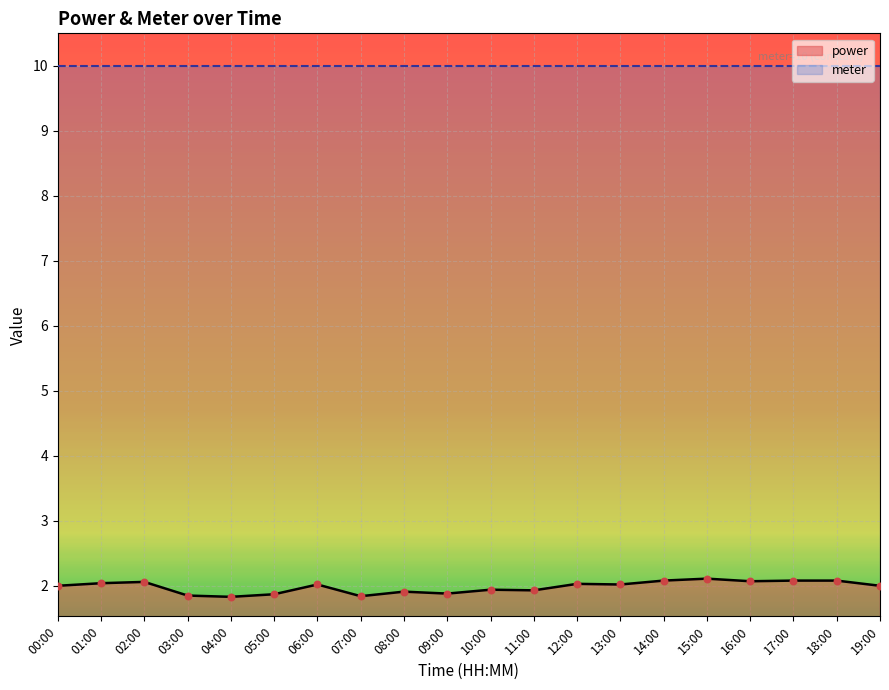

What is the ratio of the value at 15:00 to the value at 05:00?

1.1